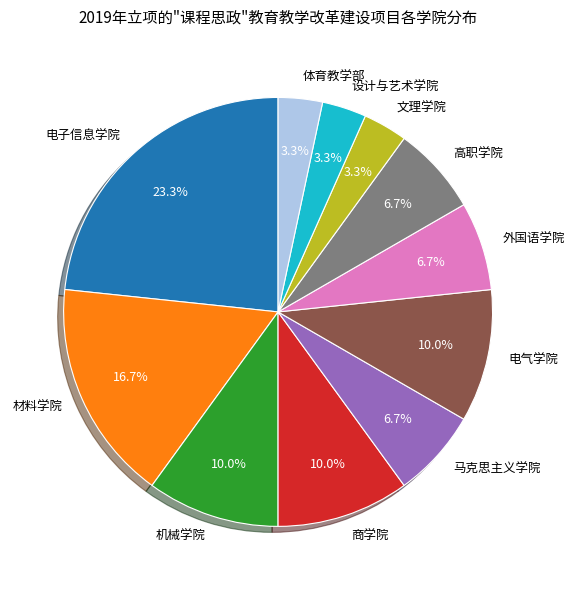

The 电子信息学院 slice represents 16% of the pie. True or false?

False